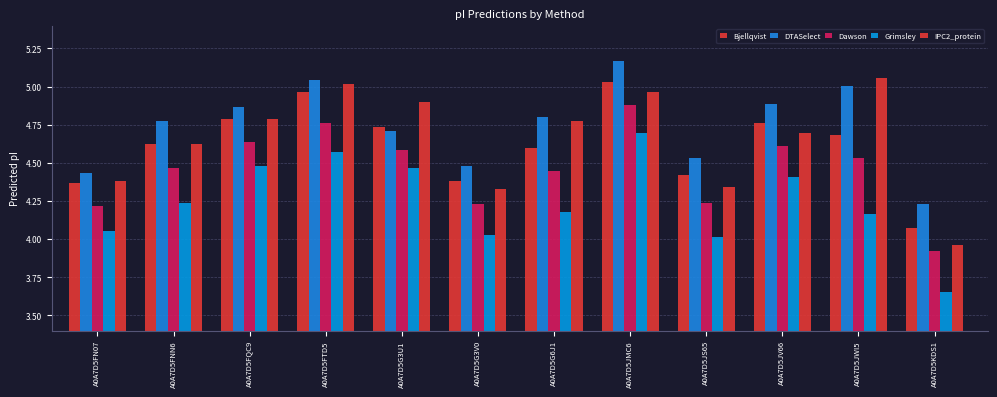

Are the bars grouped side by side (vs. stacked)?

Yes